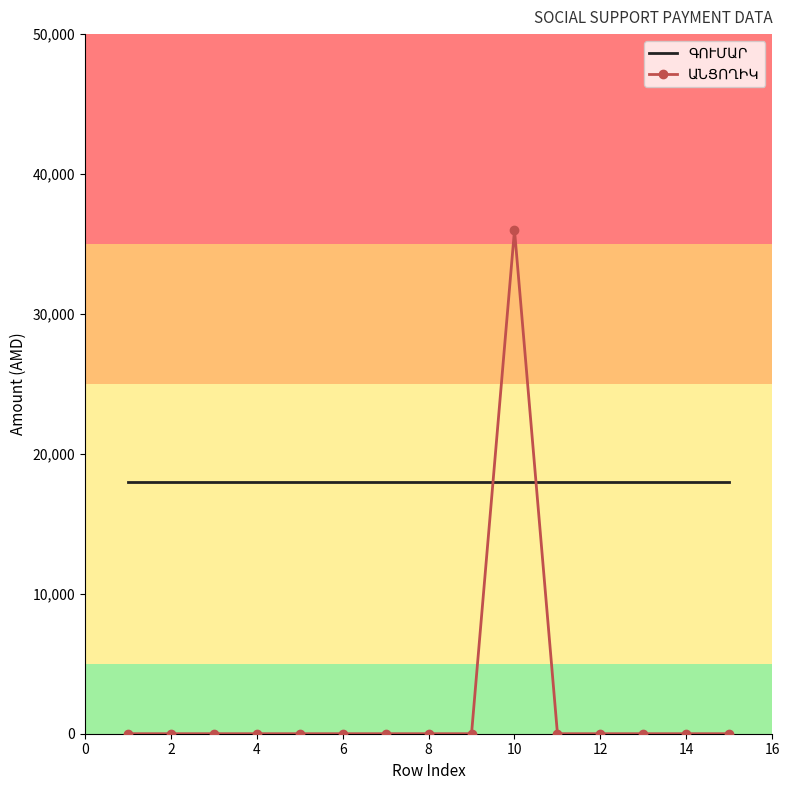

What is the greatest value displayed?

36000